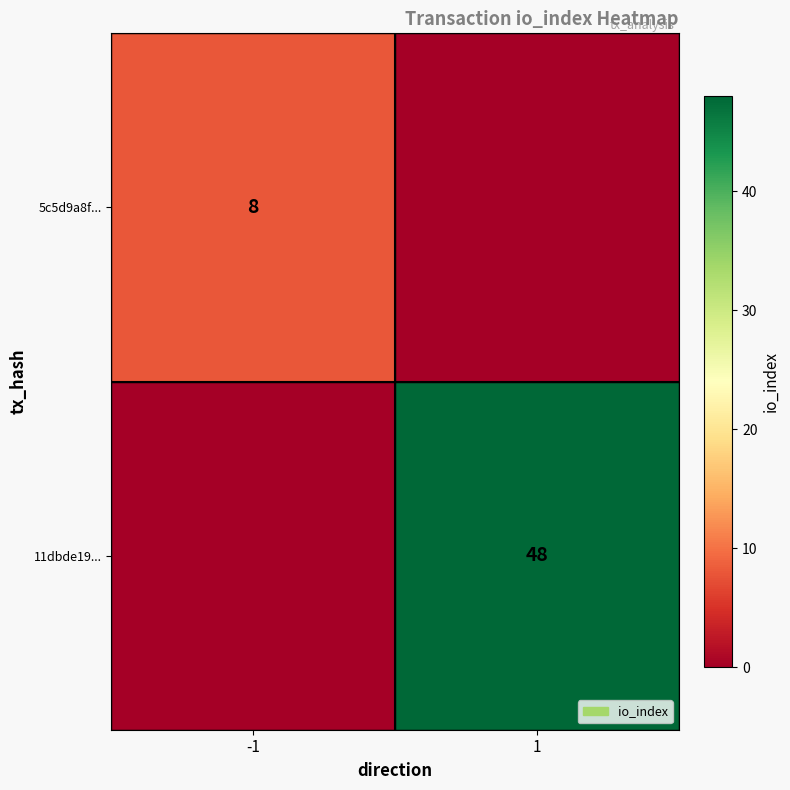

What is the difference between the highest and lowest values at 1?

48